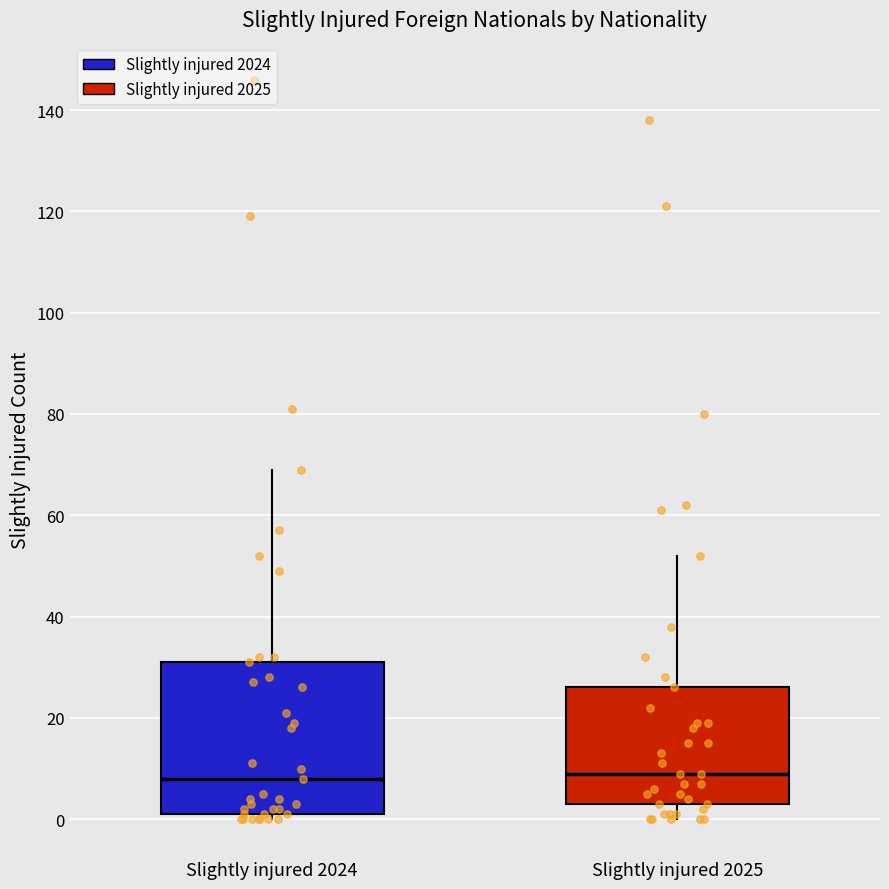

Where does the median line of the box for Slightly injured 2025 sit on the y-axis? The values are not printed on the chart, so give them approximately, as read against the axis.

10